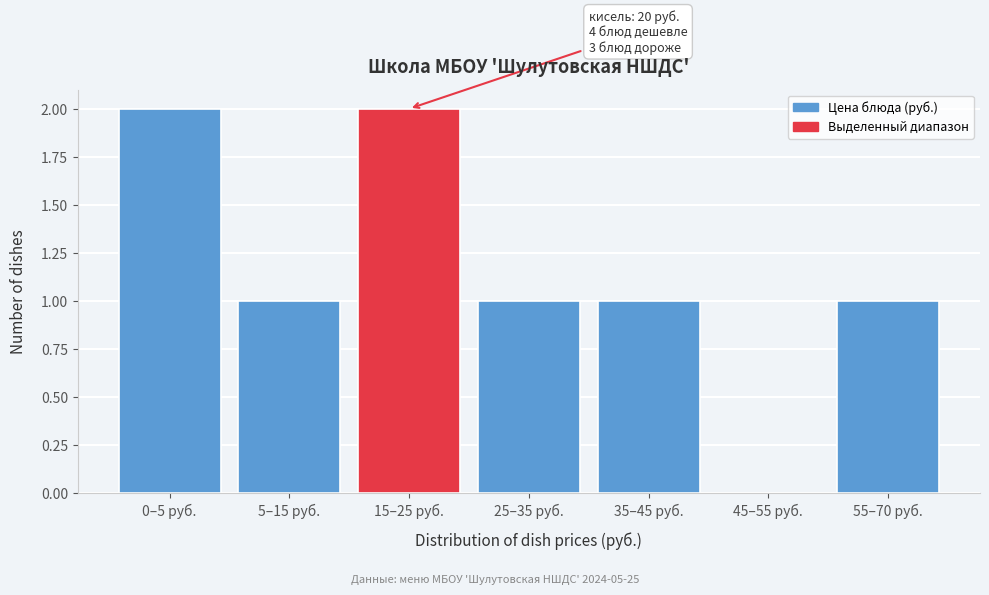

Reading left to right, what are all the values shown in this chart?

0–5 руб.=2	5–15 руб.=1	15–25 руб.=2	25–35 руб.=1	35–45 руб.=1	45–55 руб.=0	55–70 руб.=1